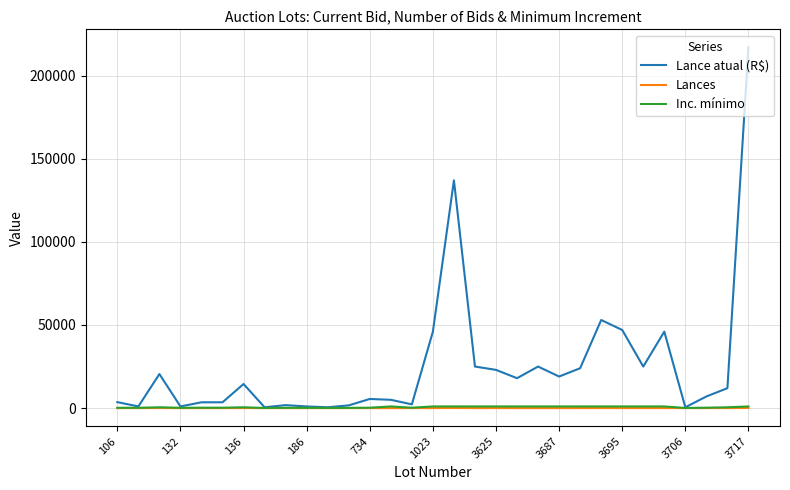

What is the maximum value shown in the chart?

217000